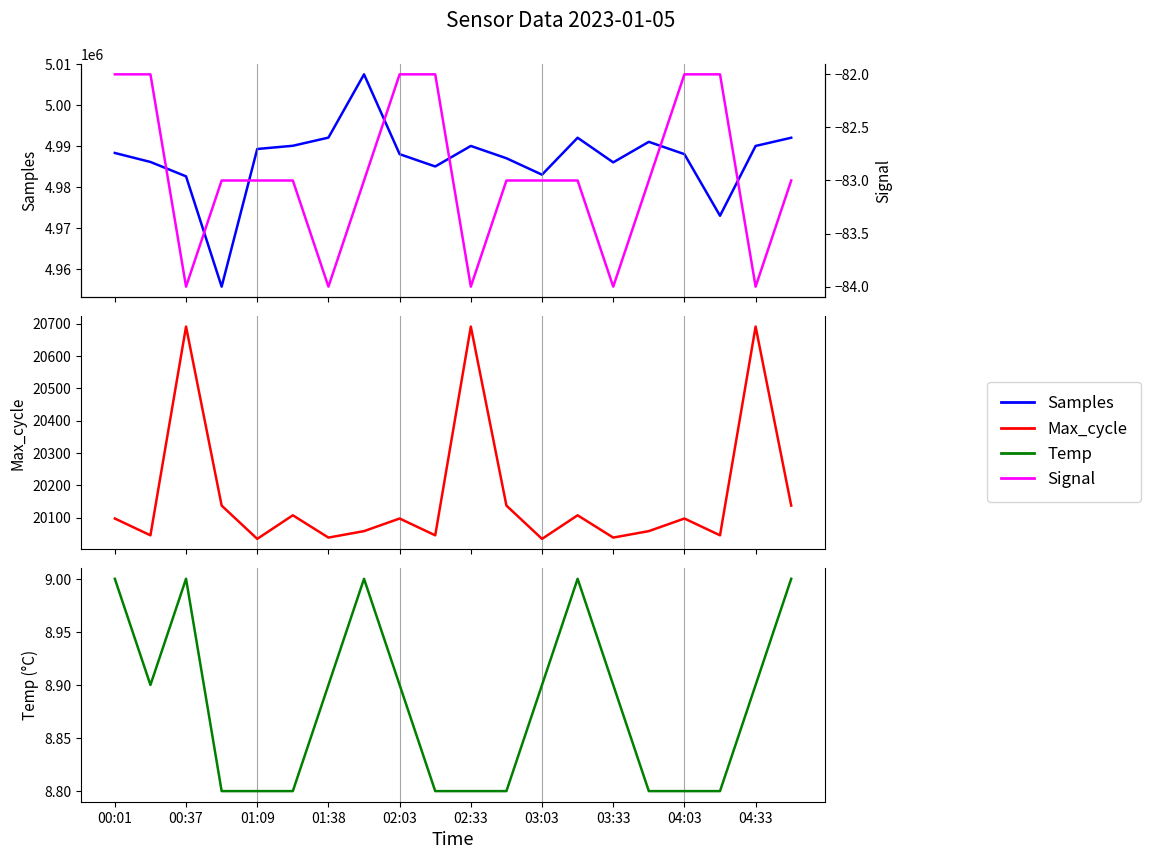

True or false: Samples has a value of 4988289.0 at 00:01.

True